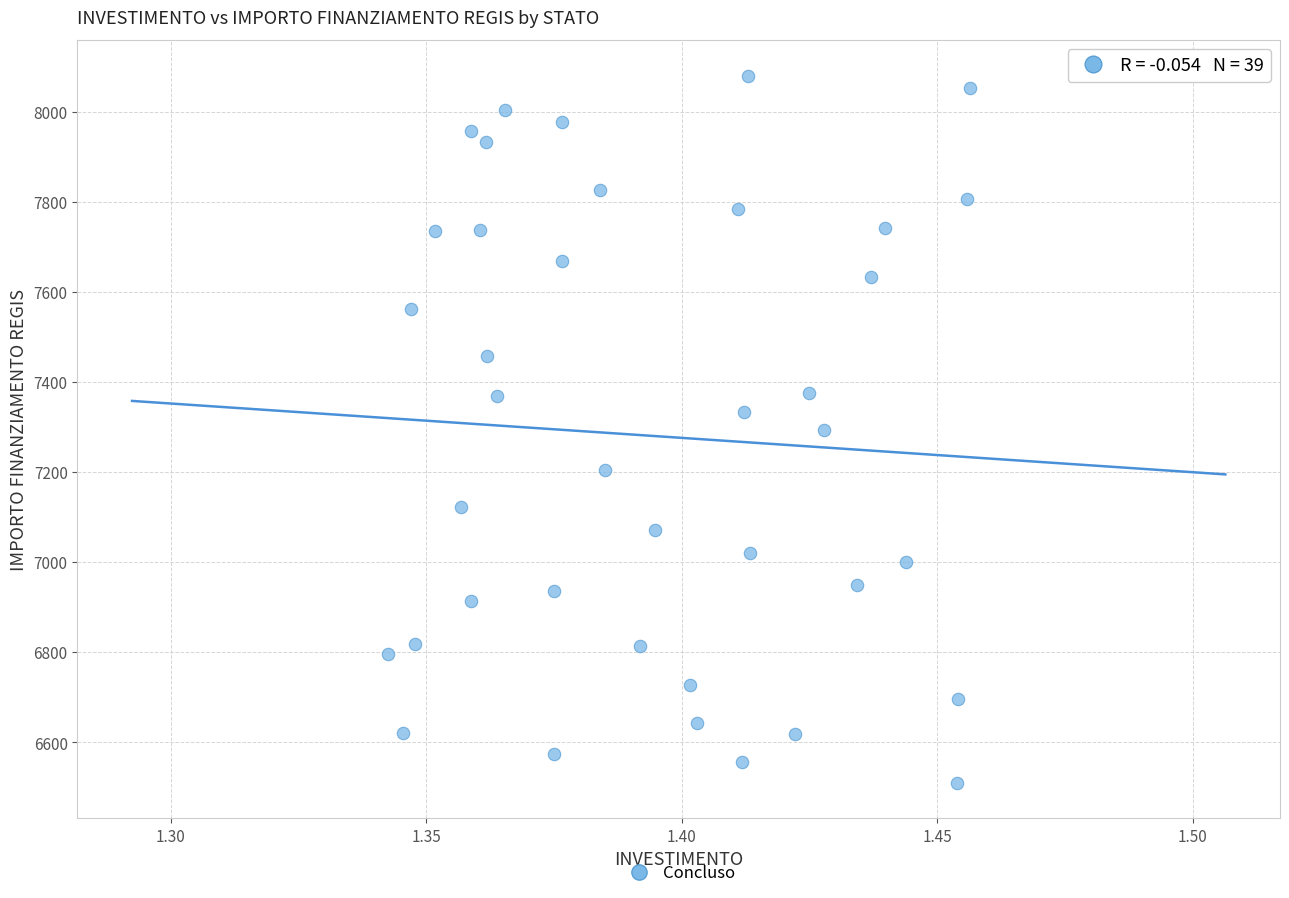

What is the range of Y values (max minus min)?

1570.2